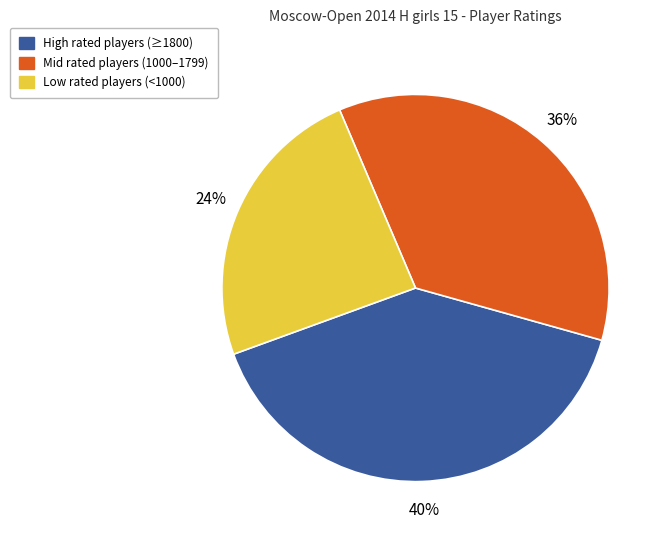

Is there any slice that represents more than half of the pie?

No